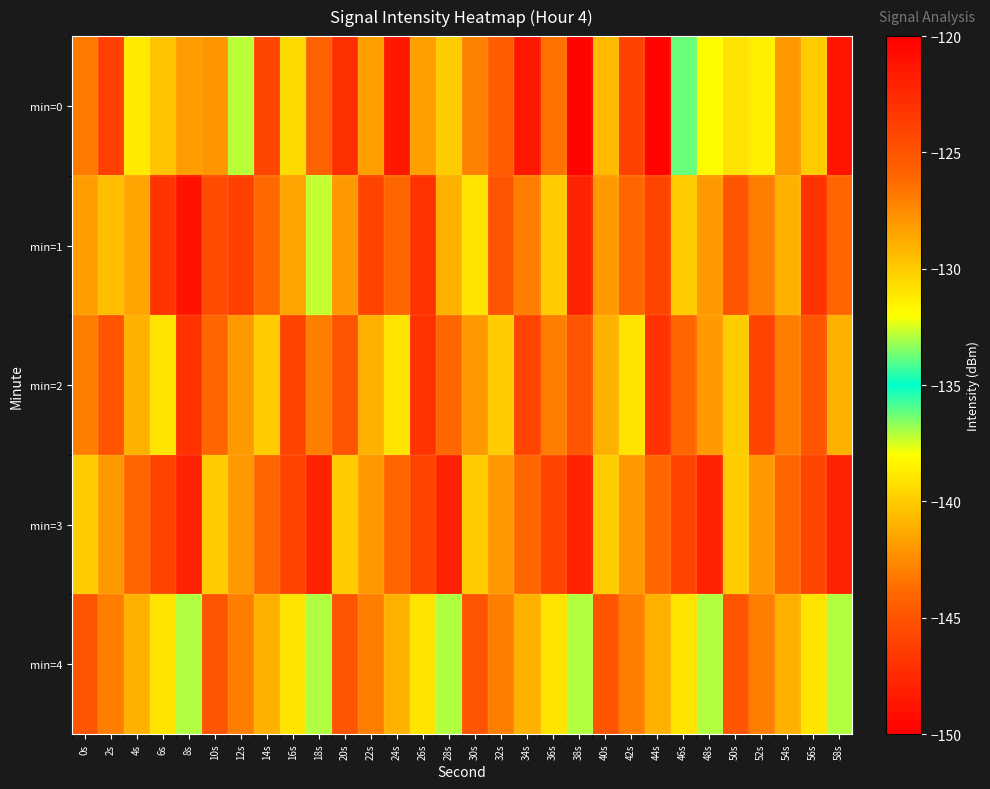

What is the total value across all series at 54s?

-639.0